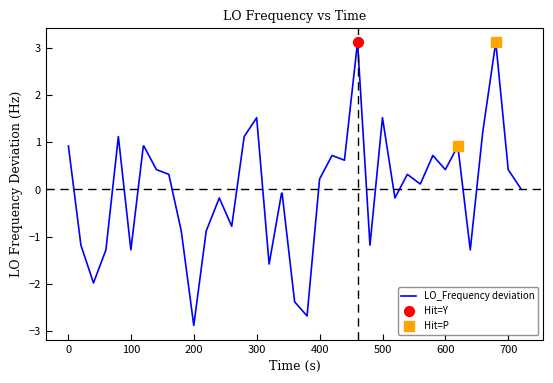

What is the smallest value displayed?

-2.9